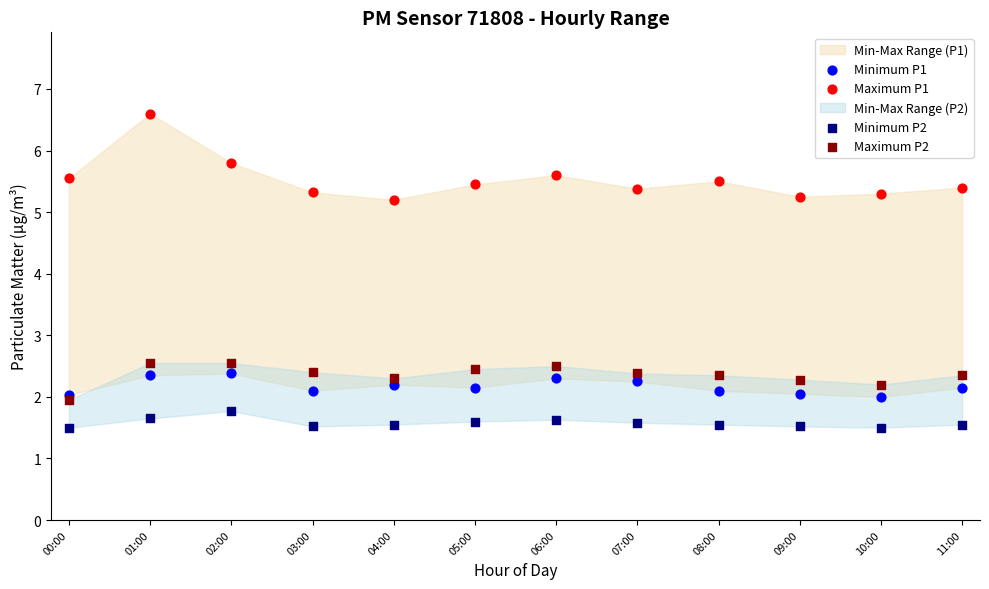

Which series reaches the minimum Y coordinate?

Minimum P2